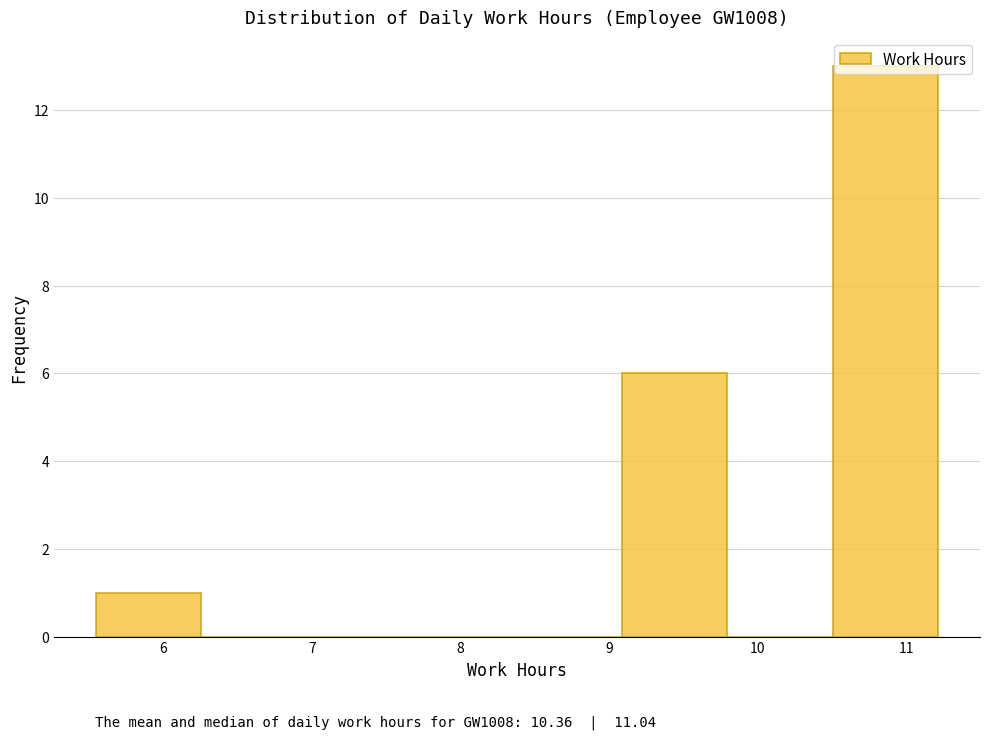

Over which range of the x-axis is the bar tallest?

10.5 to 11.2